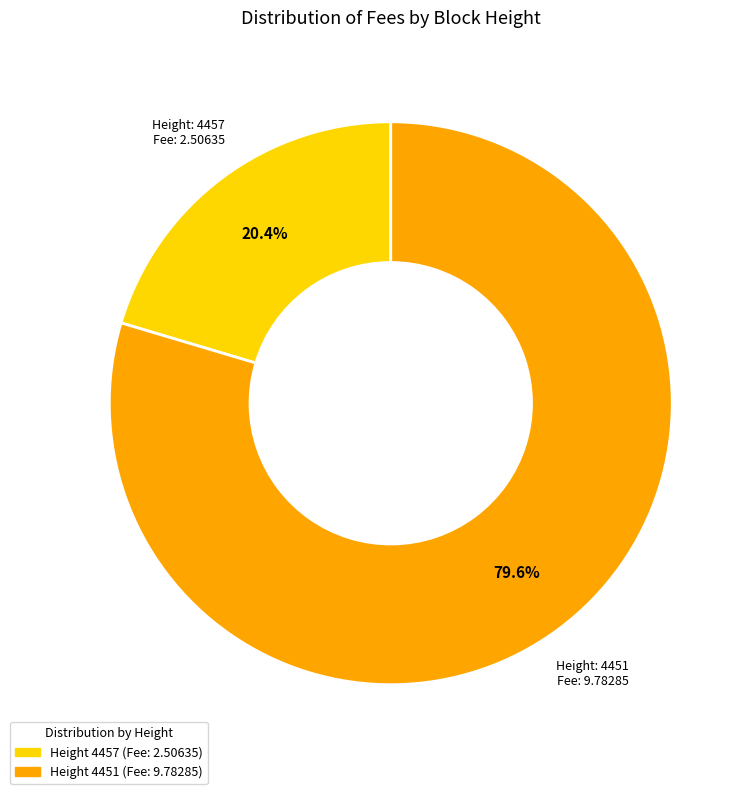

Is there a majority slice in this chart?

Yes